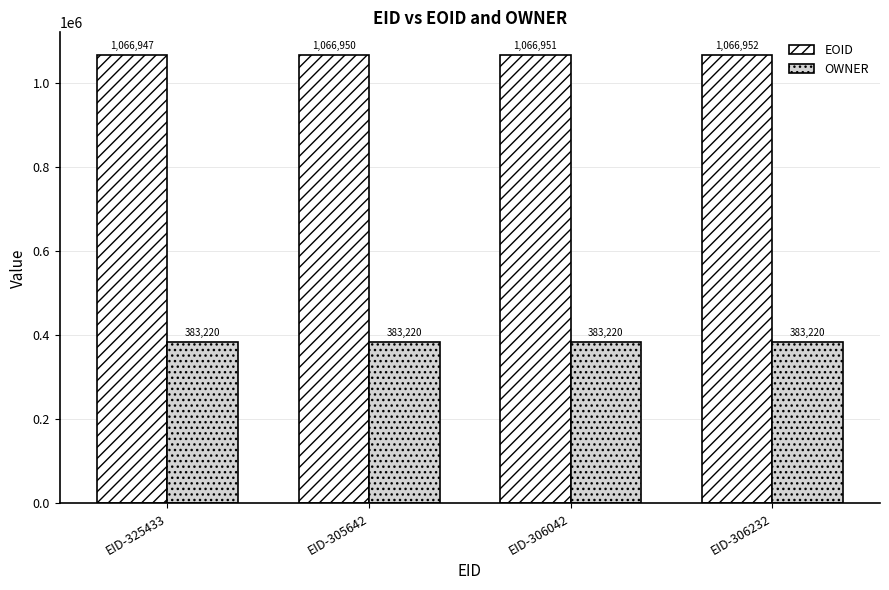

What is the maximum value shown in the chart?

1066952